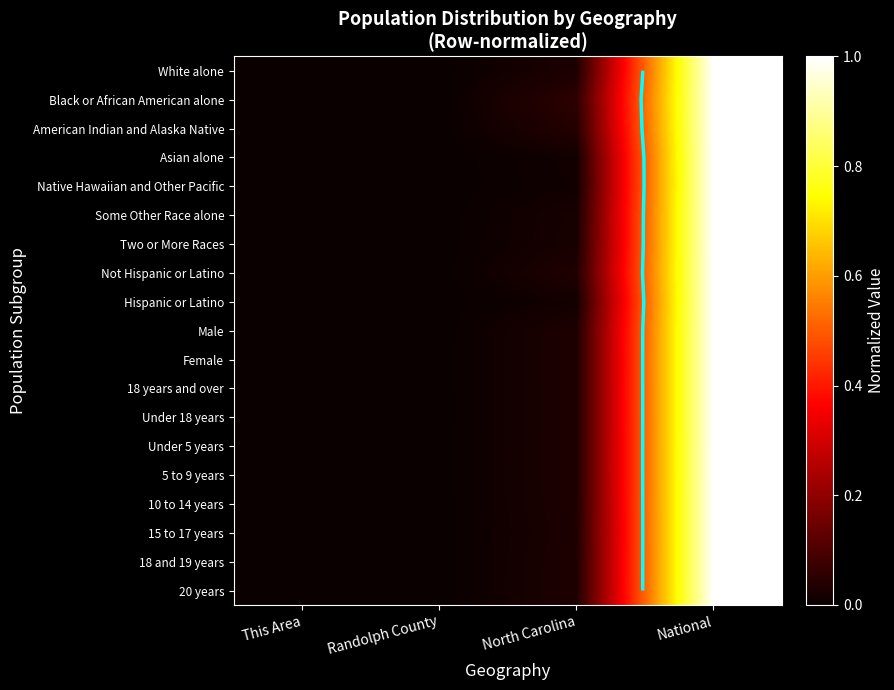

Between This Area and Randolph County, which is larger?

Randolph County